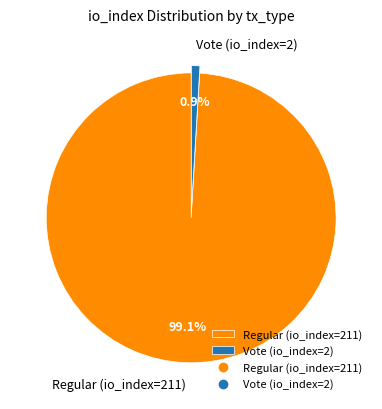

Do Regular (io_index=211) and Vote (io_index=2) together represent more than half of the pie?

Yes